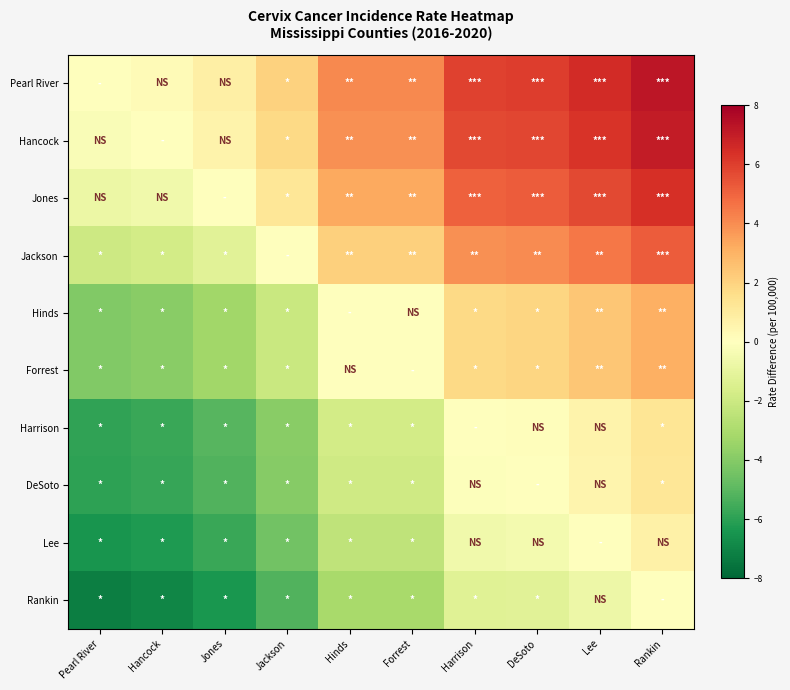

How many data points does each series have?

10